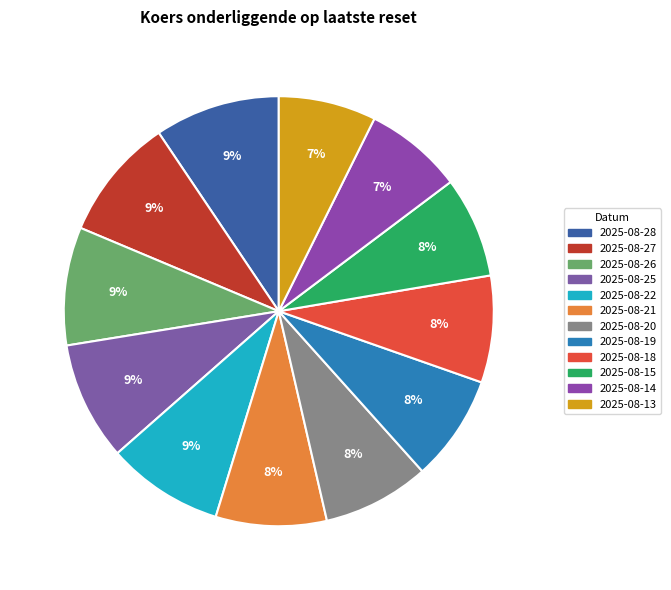

Does 2025-08-20 account for over 50% of the chart?

No